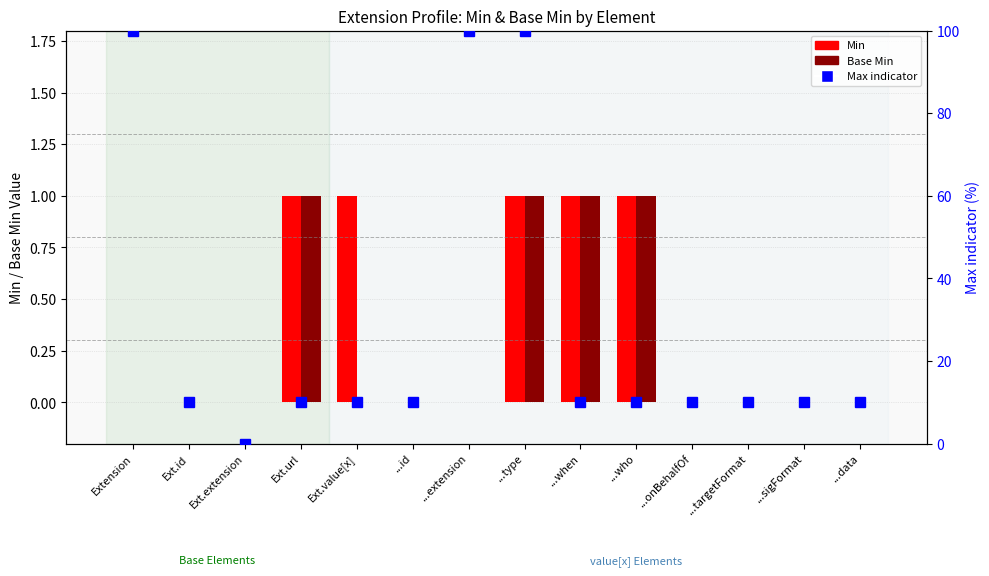

What is the sum of all Base Min values?

4